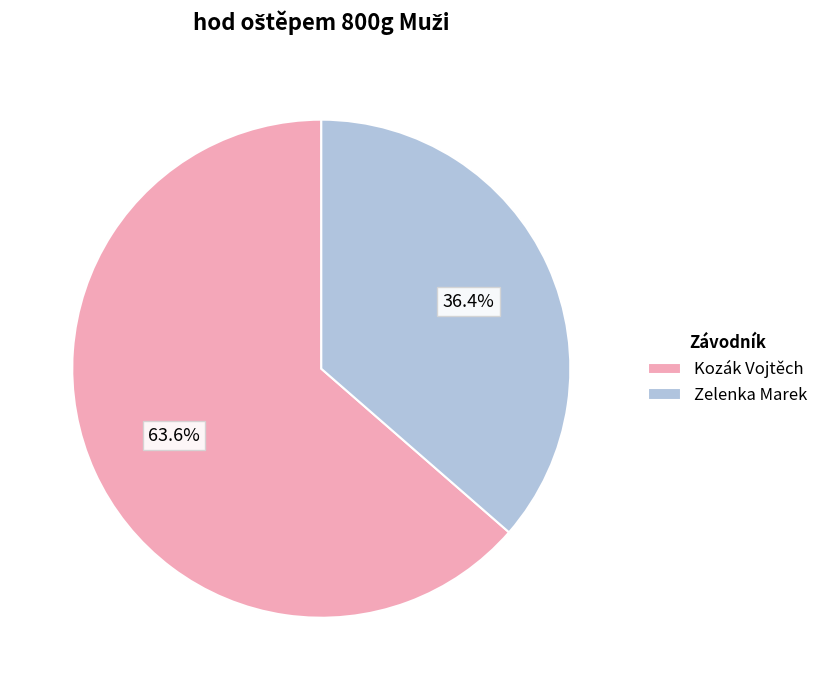

Count the number of slices in the pie.

2